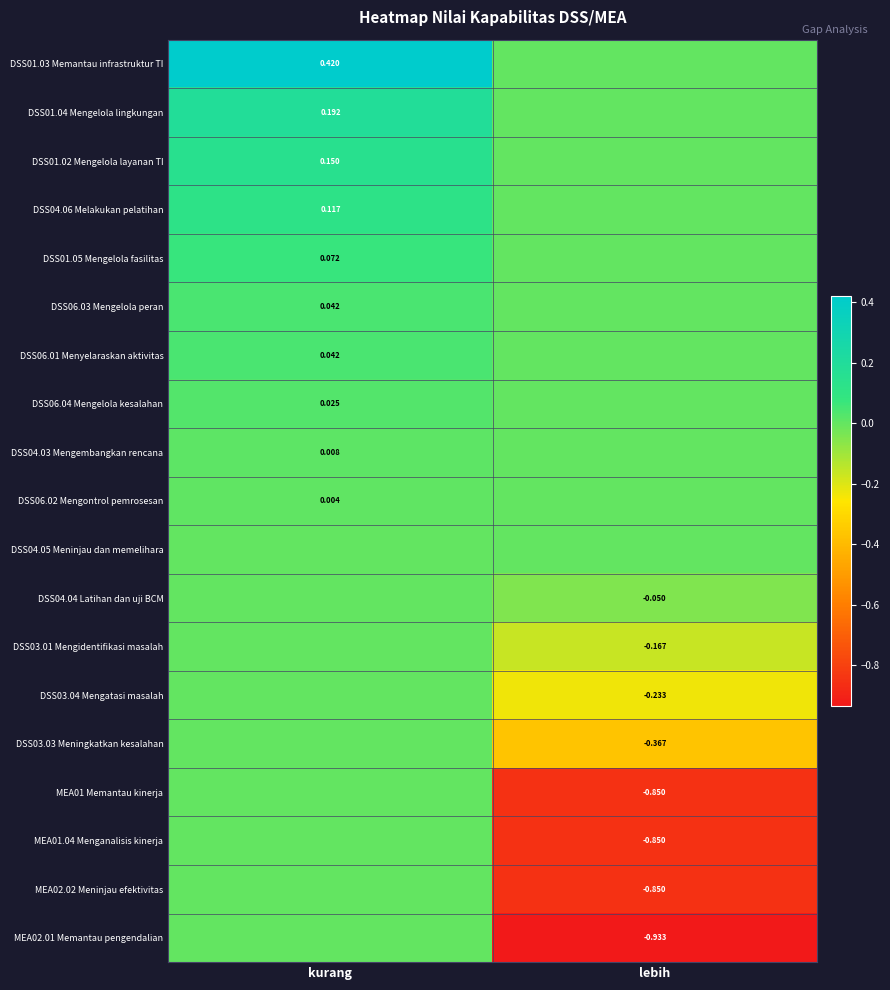

At which category is the sum across all series the highest?

kurang